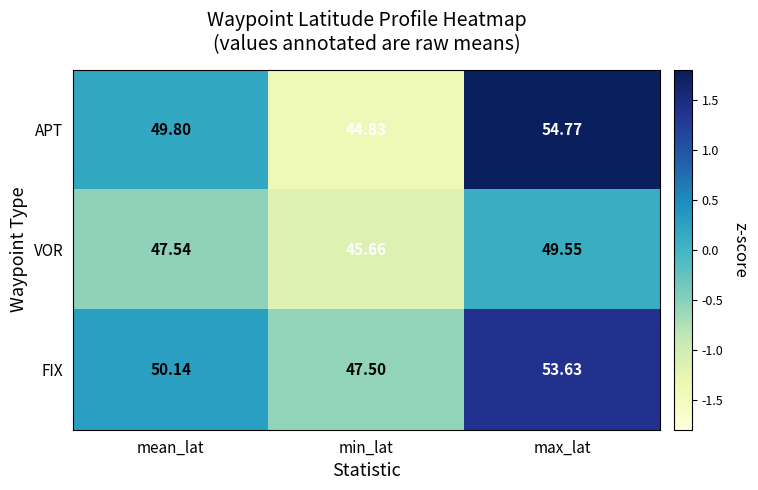

What is the total value across all series at min_lat?

138.0